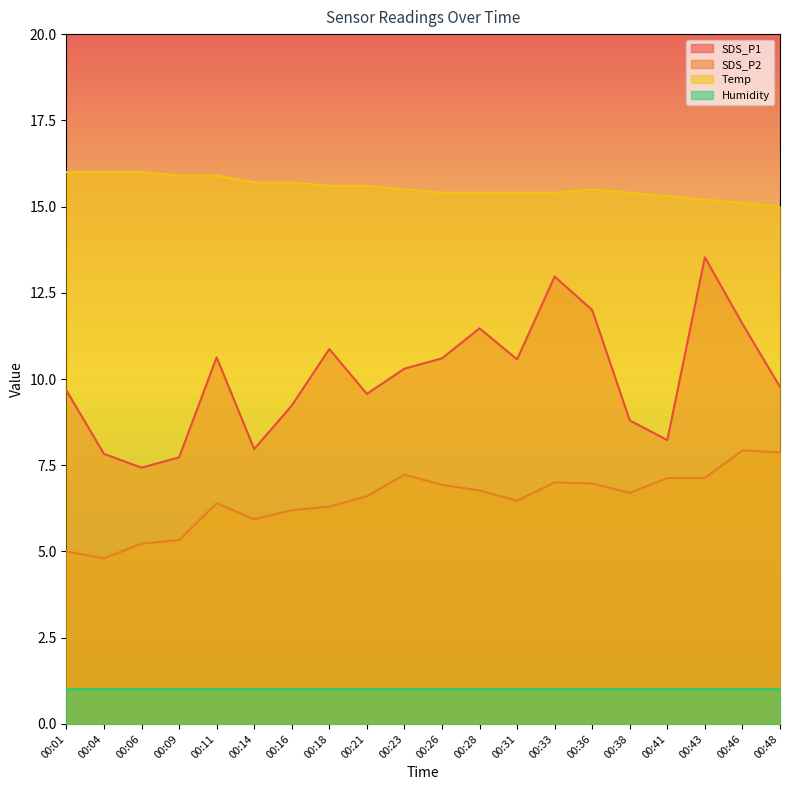

What is the value of the SDS_P1 point at the 4th from the left?

7.7